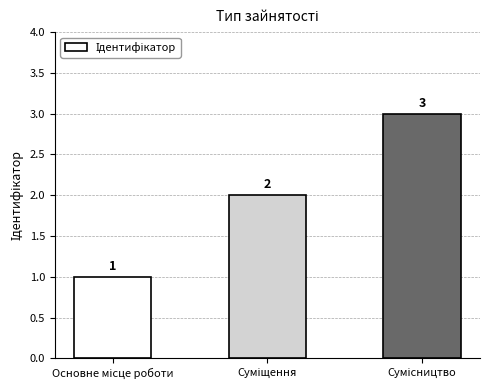

Reading left to right, extract all data points from this chart.

1	2	3